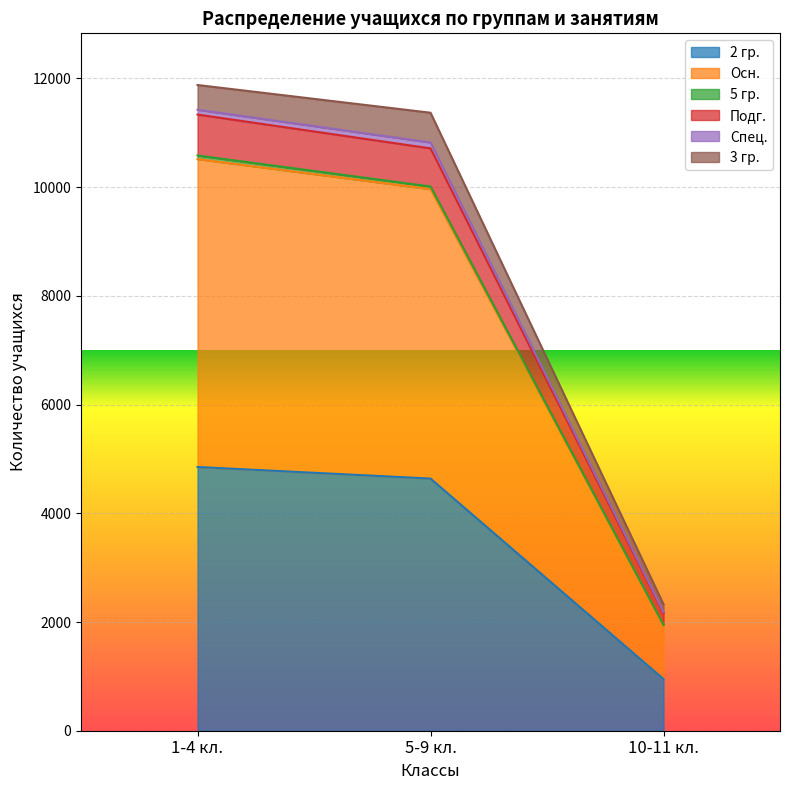

At which category is the sum across all series the highest?

1-4 кл.